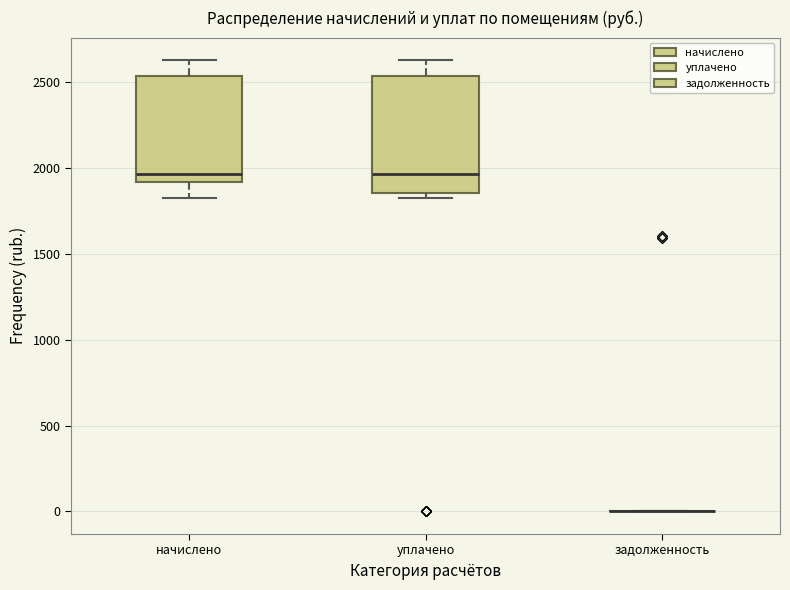

Reading left to right, transcribe this box plot: for each box, give where its median line is, the range the box spans, and where its two whiskers end, as read against the y-axis. The values are not printed on the chart, so give them approximately, as read against the axis.

начислено: median 1950, box 1900 to 2550, whiskers 1850 to 2650
уплачено: median 1950, box 1850 to 2550, whiskers 1850 (just below the box's lower edge) to 2650
задолженность: box collapsed to a line at 0, whiskers 0 to 0